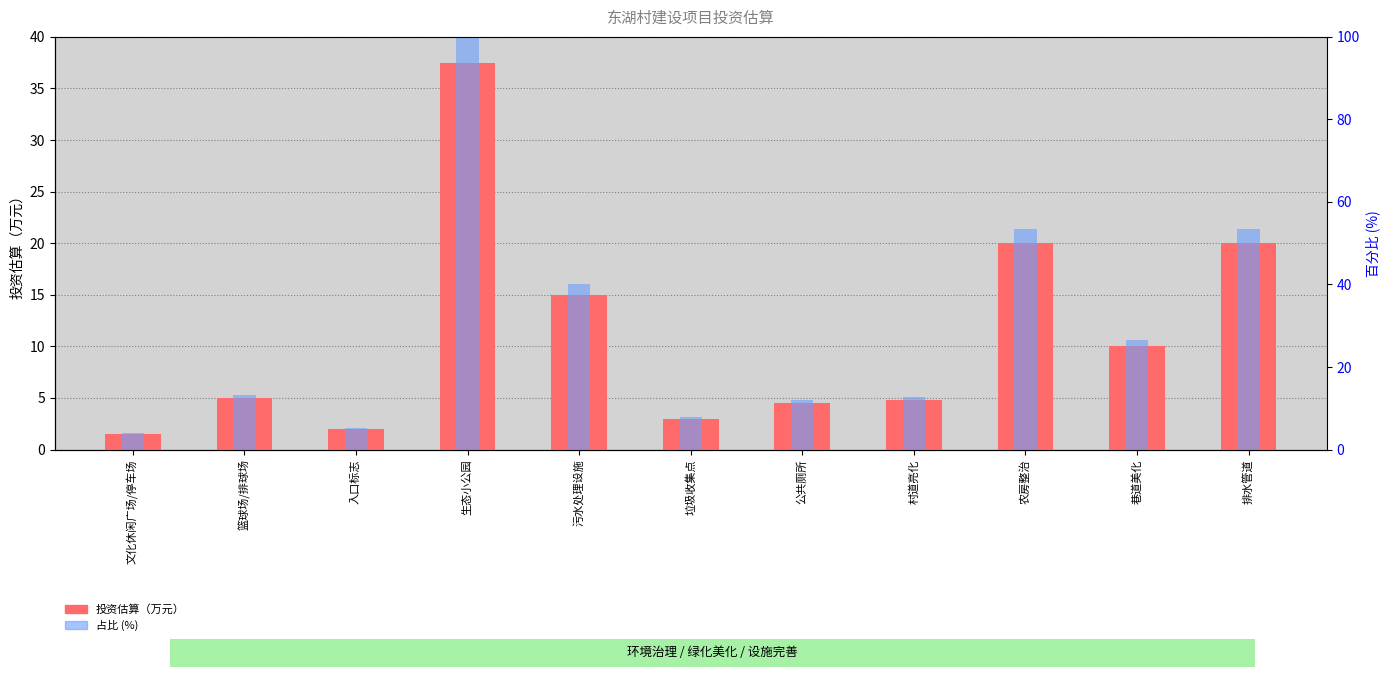

What are all the series names shown in the legend?

投资估算（万元）, 占比 (%)